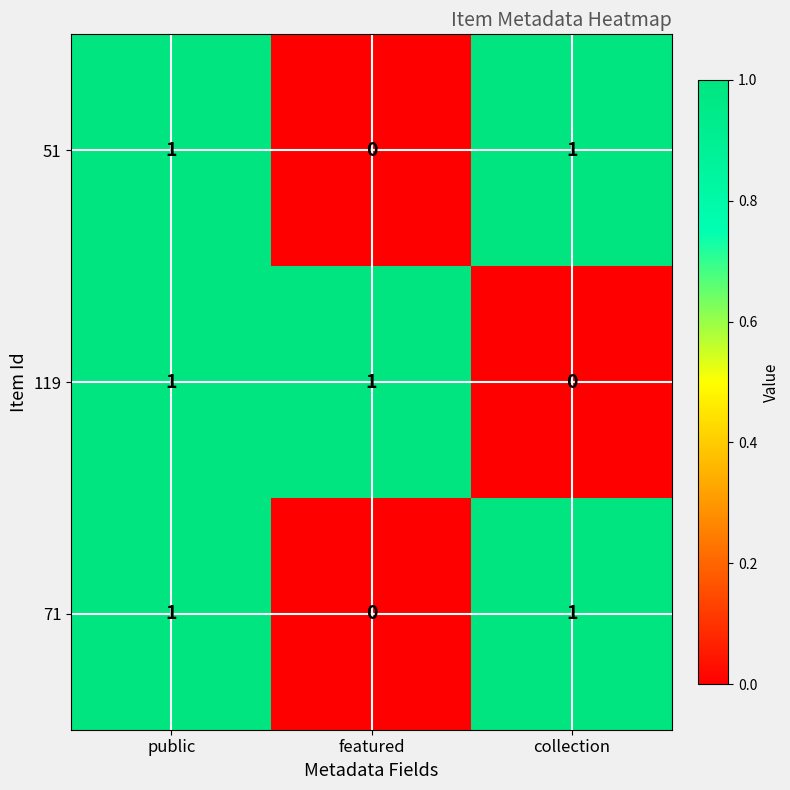

At which category is the sum across all series the highest?

public